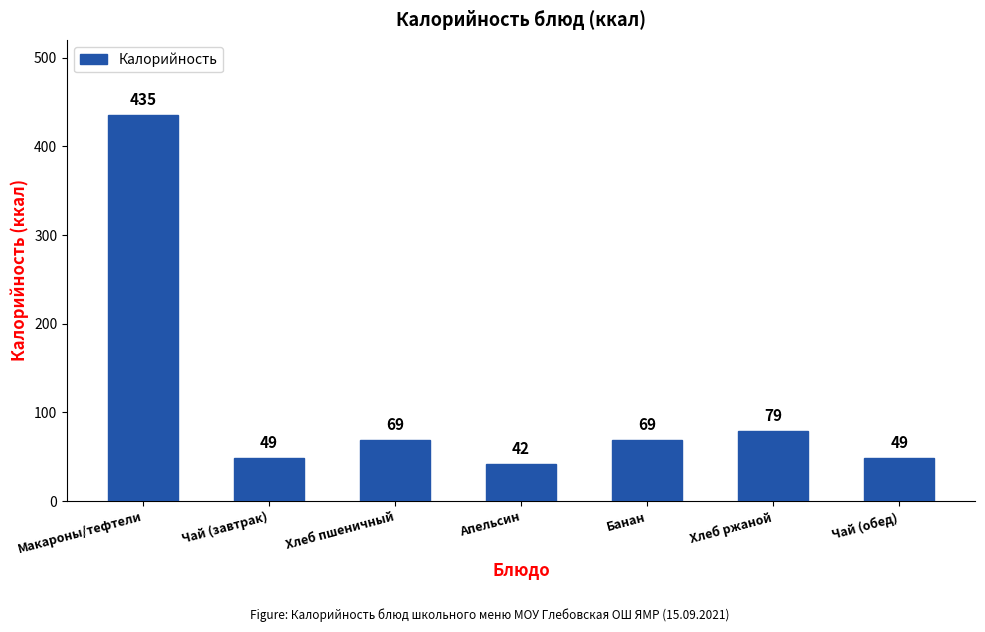

What is the difference between the second highest and minimum values?

37